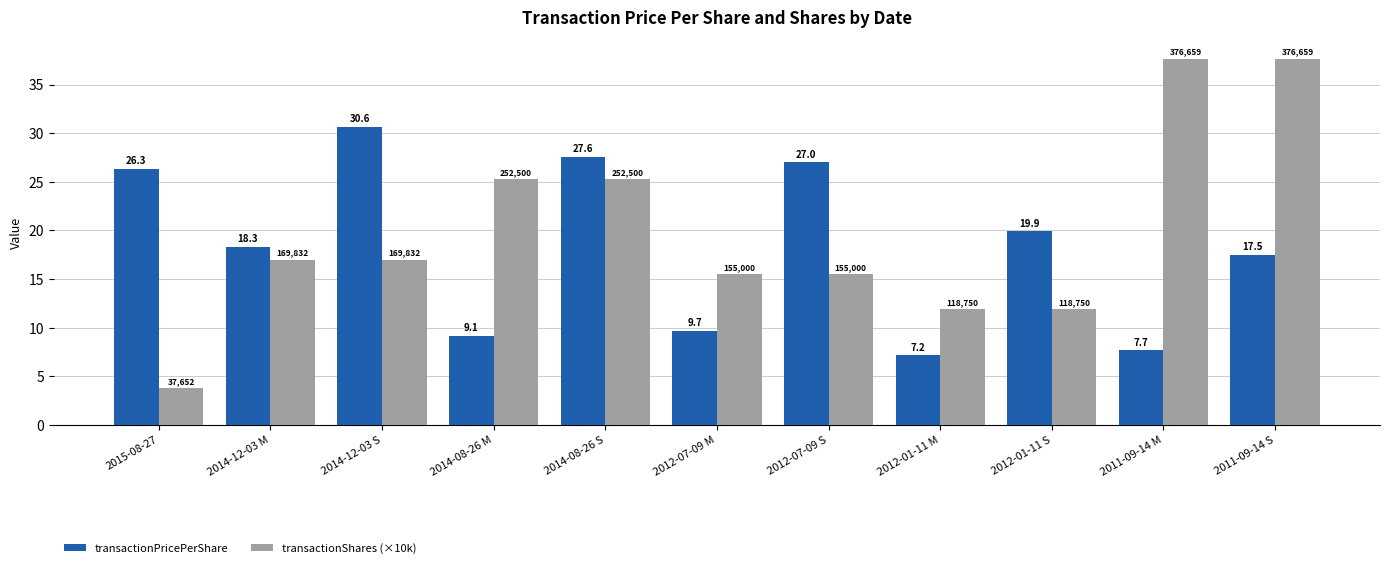

The value of transactionPricePerShare at 2015-08-27 is 26.3. True or false?

True